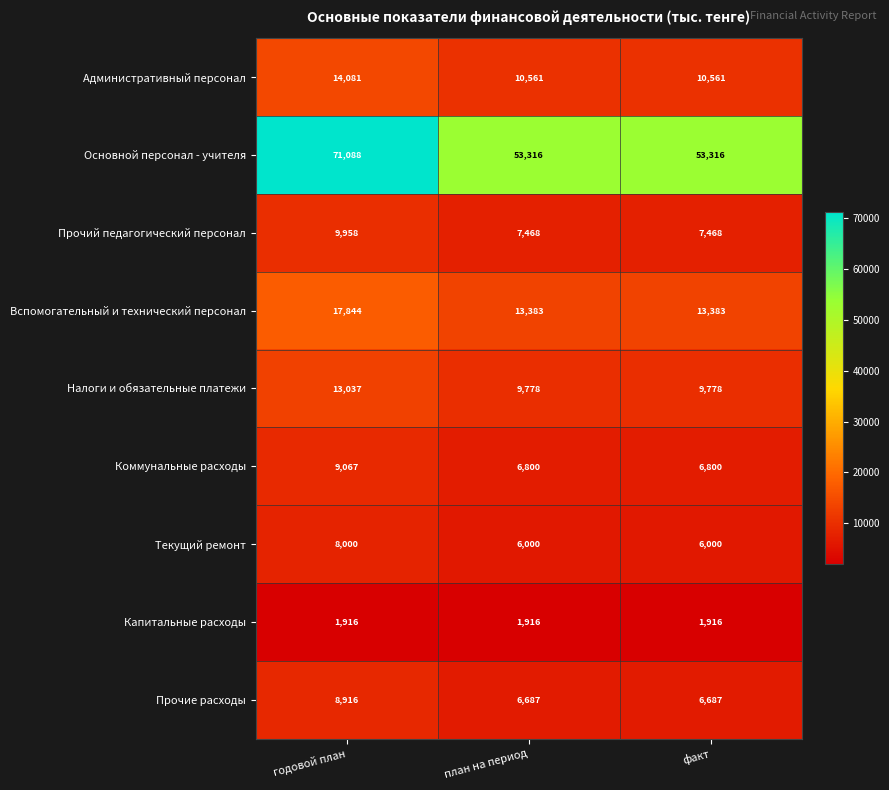

Reading right to left, what are all the values shown in this chart?

Административный персонал: 10561	10561	14081
Основной персонал - учителя: 53316	53316	71088
Прочий педагогический персонал: 7468	7468	9958
Вспомогательный и технический персонал: 13383	13383	17844
Налоги и обязательные платежи: 9778	9778	13037
Коммунальные расходы: 6800	6800	9067
Текущий ремонт: 6000	6000	8000
Капитальные расходы: 1916	1916	1916
Прочие расходы: 6687	6687	8916